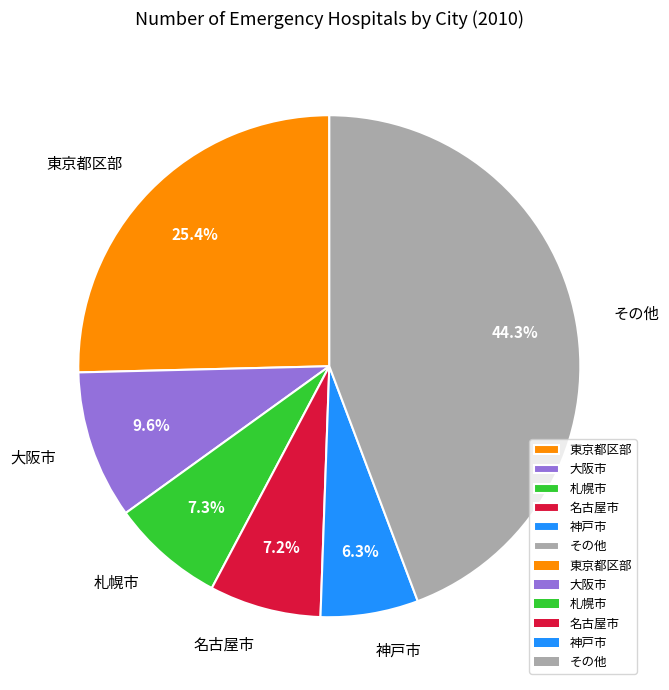

Which slice is the largest?

その他